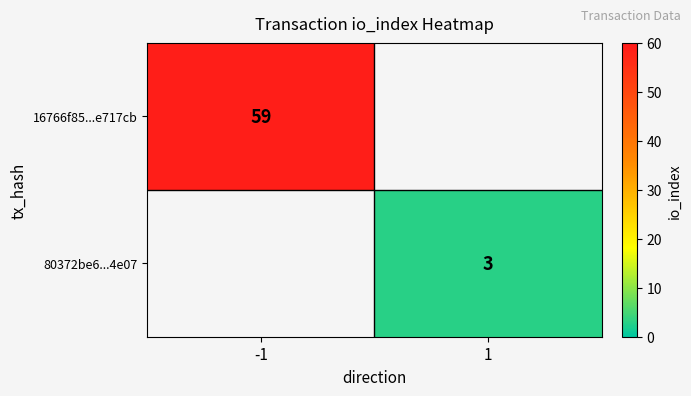

At how many categories does at least one series exceed 27?

1